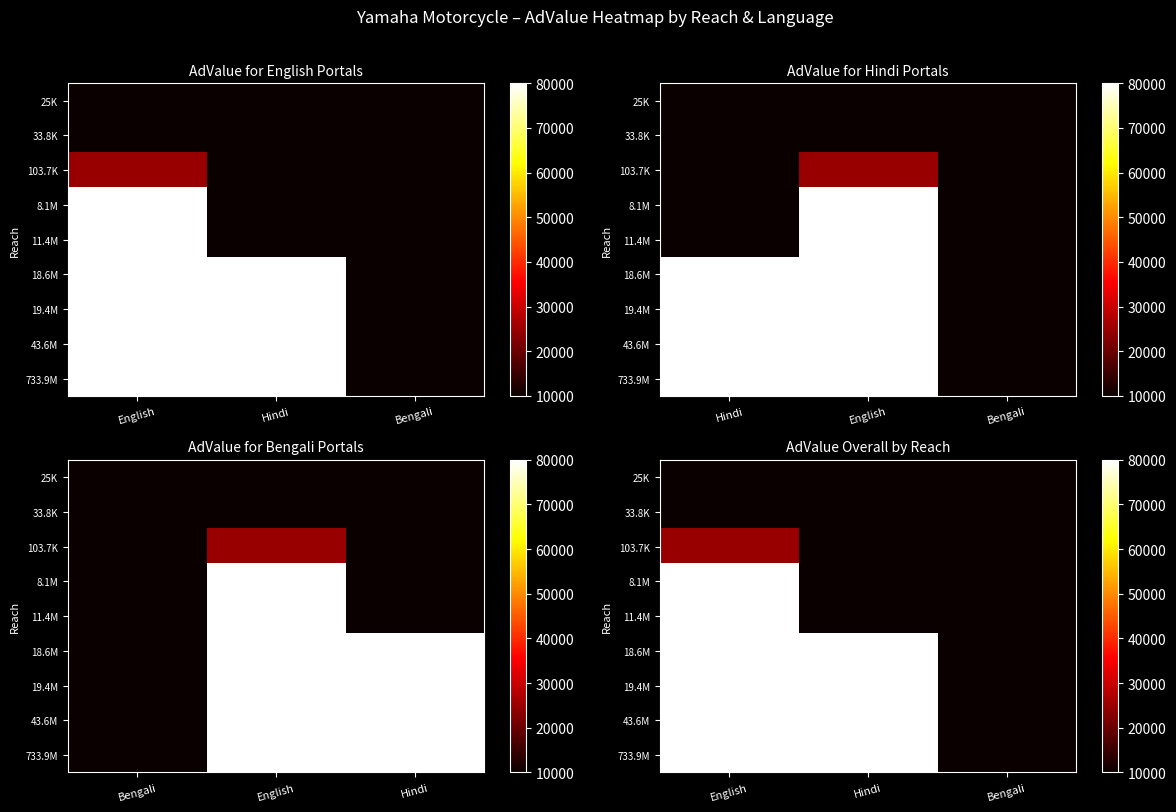

What is the sum of the 25K values at Bengali and Hindi?

20000